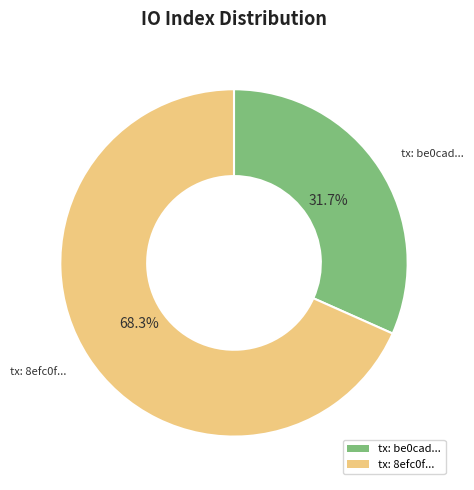

Which has a higher value, tx: be0cad... or tx: 8efc0f...?

tx: 8efc0f...